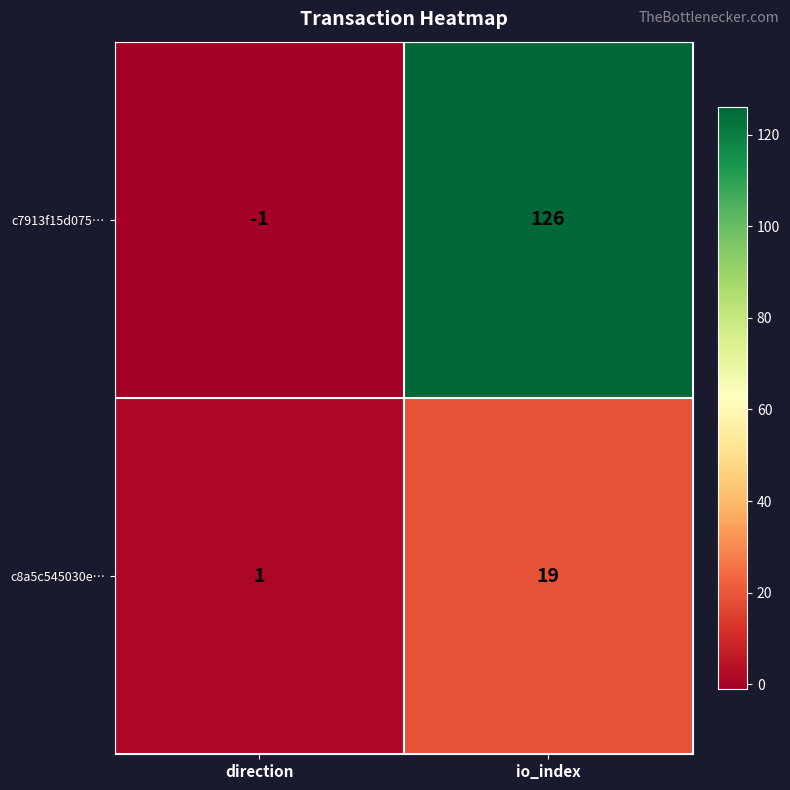

List the series in order of their peak value, highest first.

c7913f15d075…, c8a5c545030e…